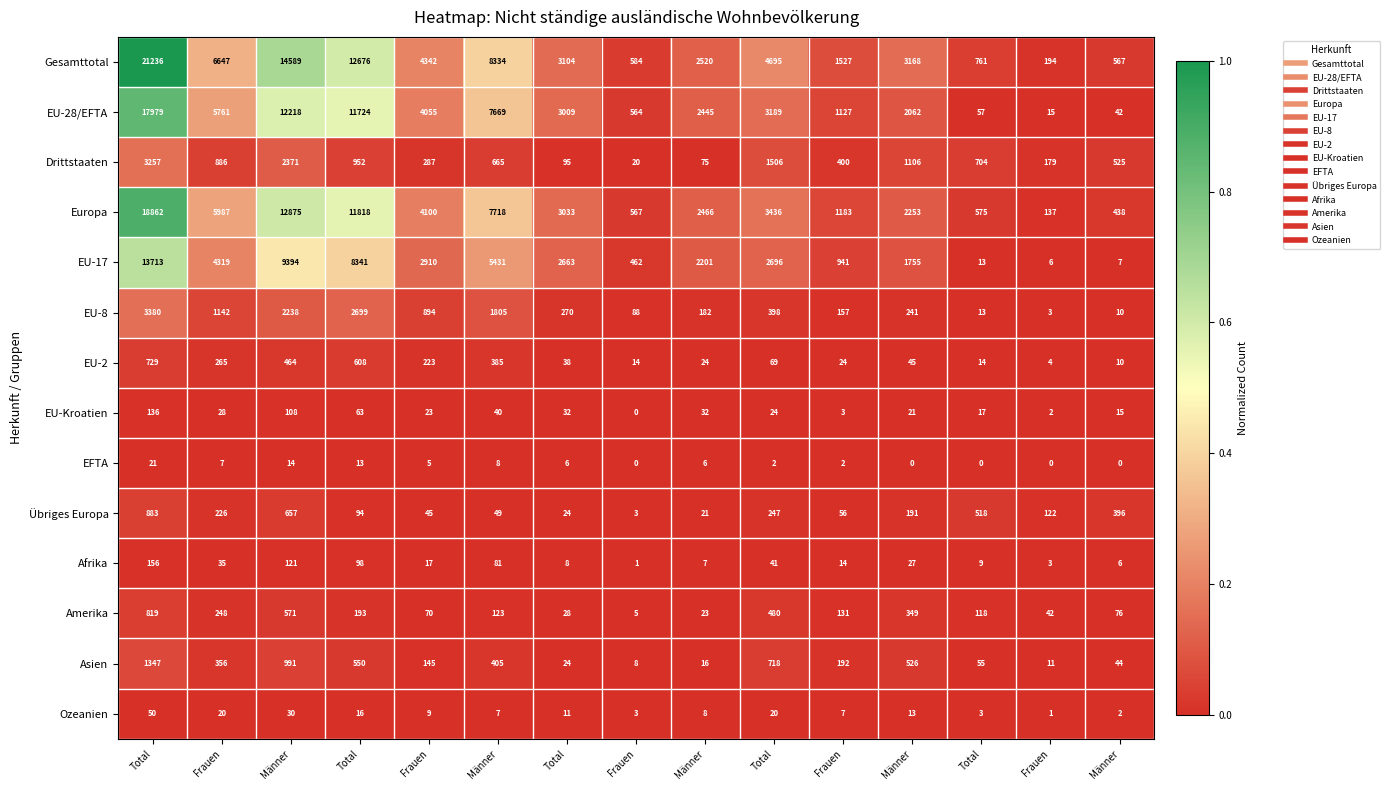

How many data points does each series have?

15